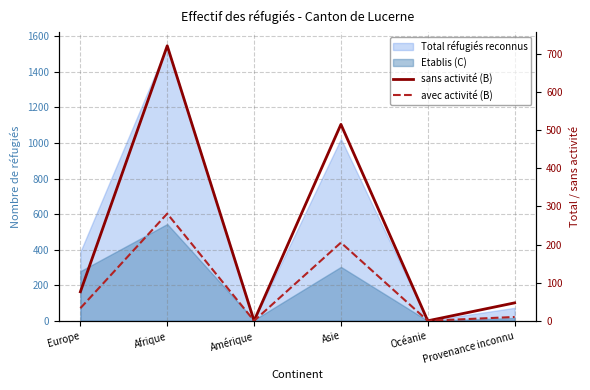

The sans activité (B) series shows 105 at Europe. True or false?

False